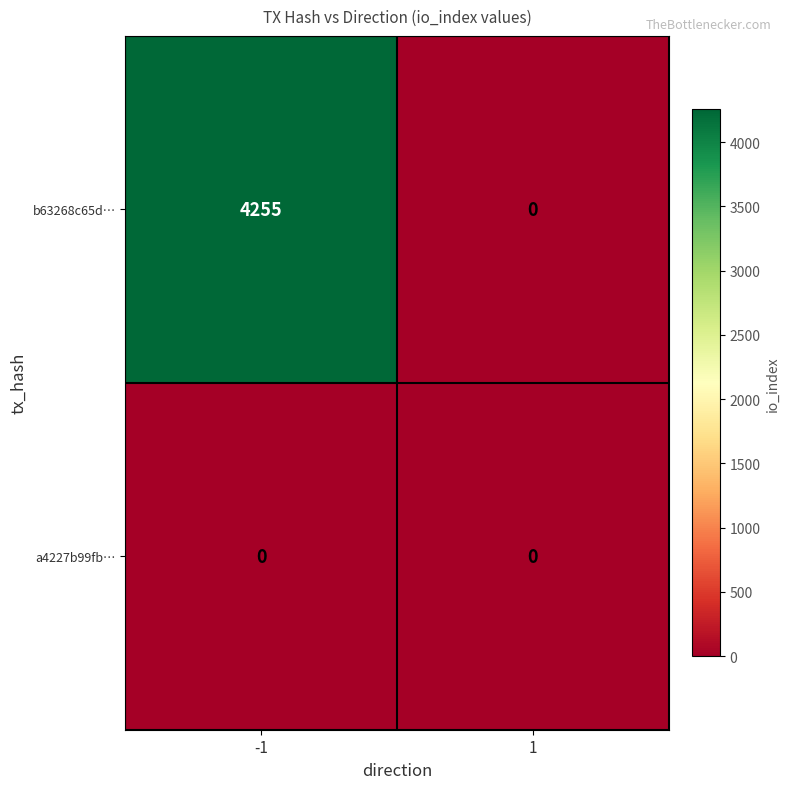

What is the greatest value displayed?

4255